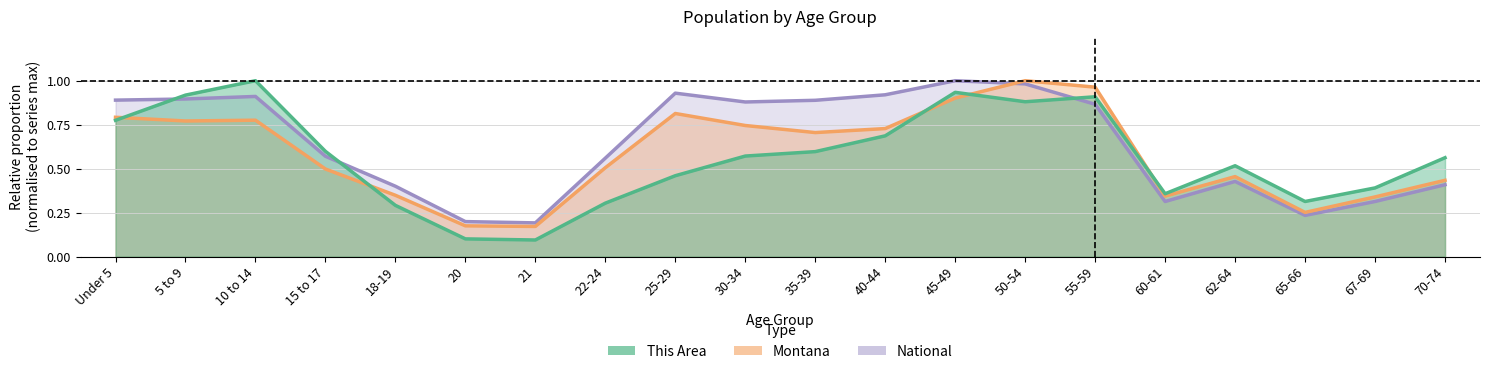

True or false: National has more than 2 interior local peaks.

True